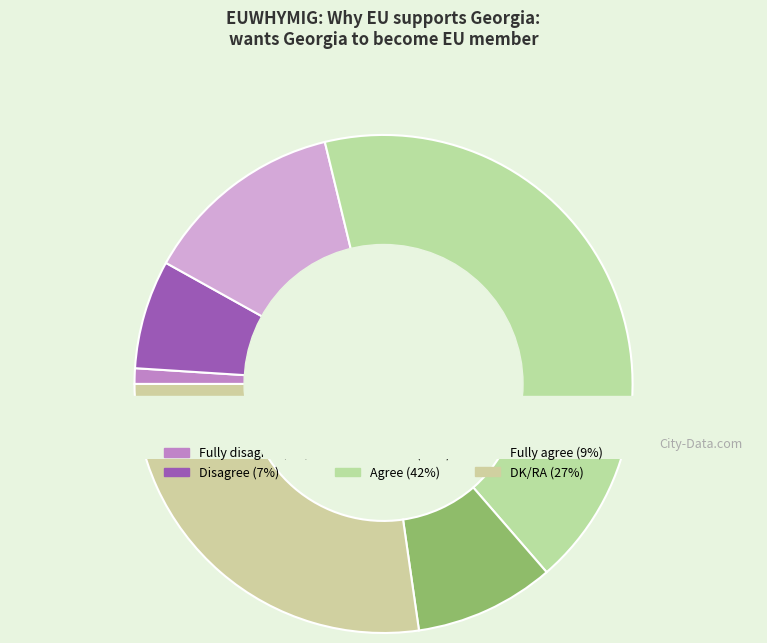

Does any single category account for the majority?

No